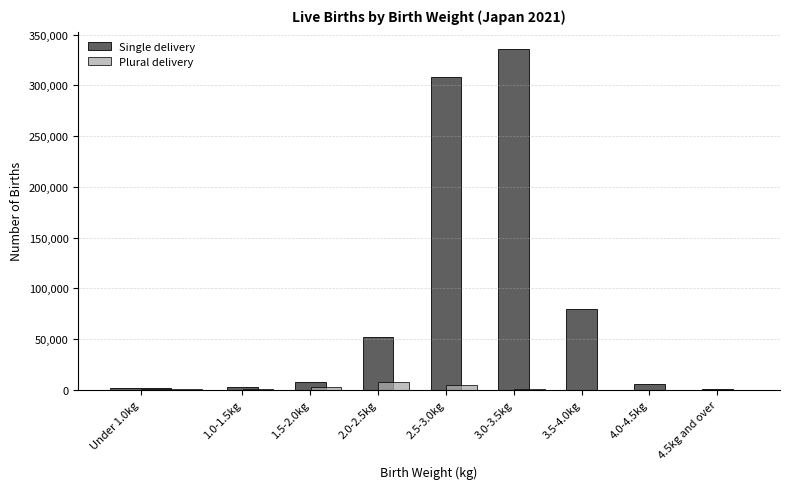

At which category is the sum across all series the highest?

3.0-3.5kg